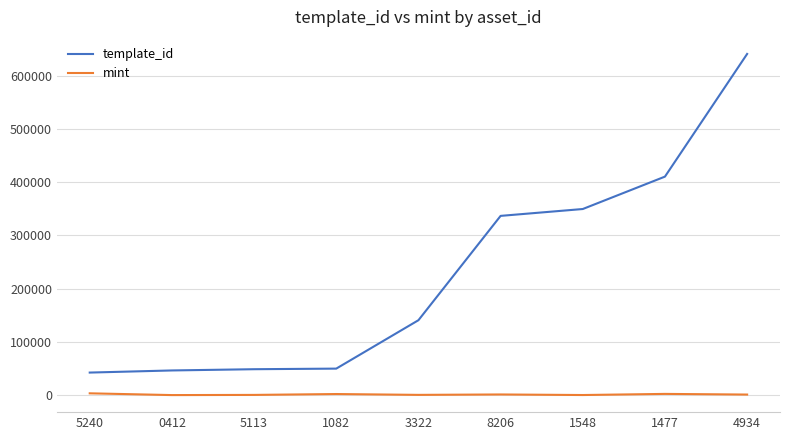

List the series in order of their peak value, highest first.

template_id, mint